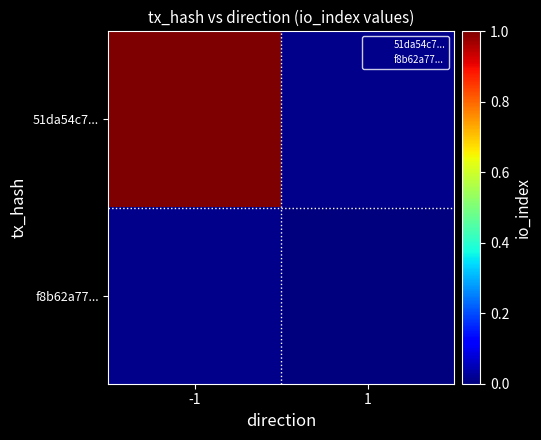

Rank the series at -1 from highest to lowest value.

51da54c7..., f8b62a77...